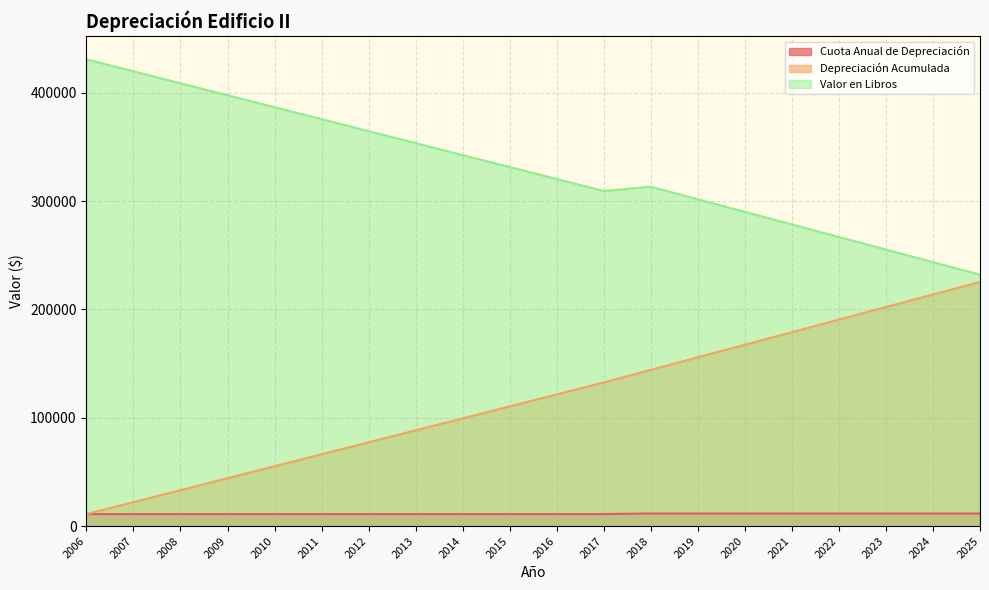

What is the average value of the Depreciación Acumulada series?

117004.4